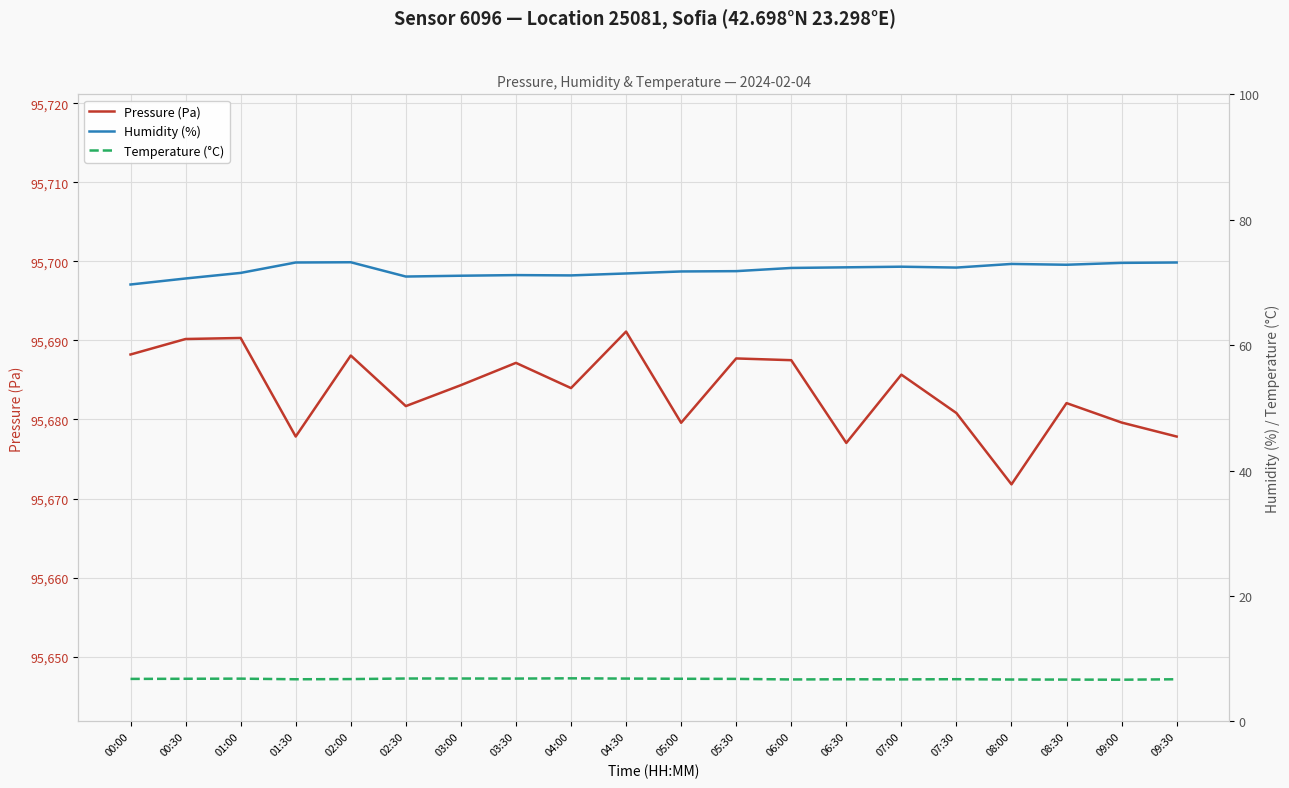

True or false: Pressure (Pa) has more than 2 points higher than both neighbors.

True